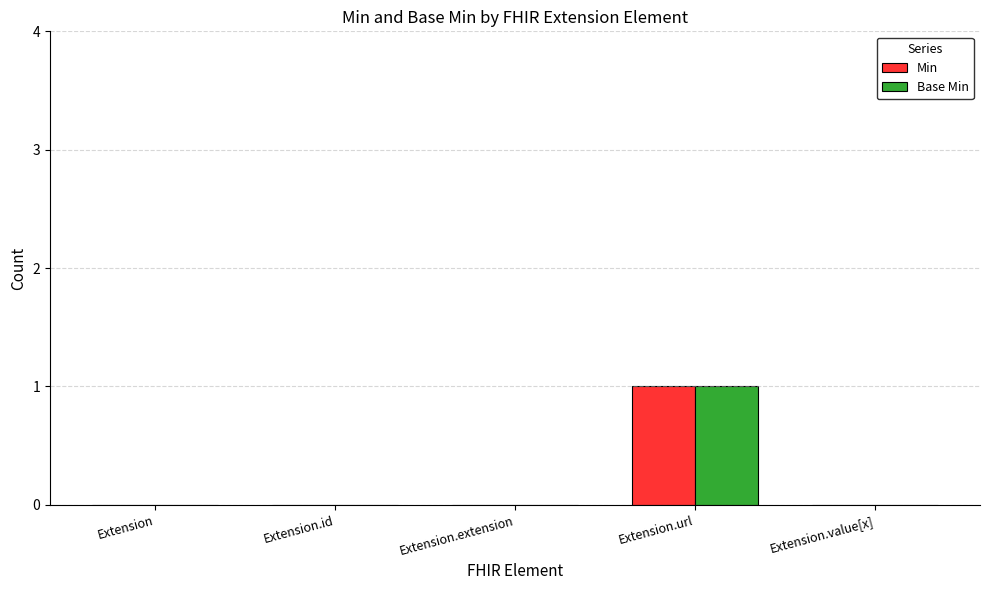

Reading right to left, extract all data points from this chart.

Min: Extension.value[x]=0	Extension.url=1	Extension.extension=0	Extension.id=0	Extension=0
Base Min: Extension.value[x]=0	Extension.url=1	Extension.extension=0	Extension.id=0	Extension=0